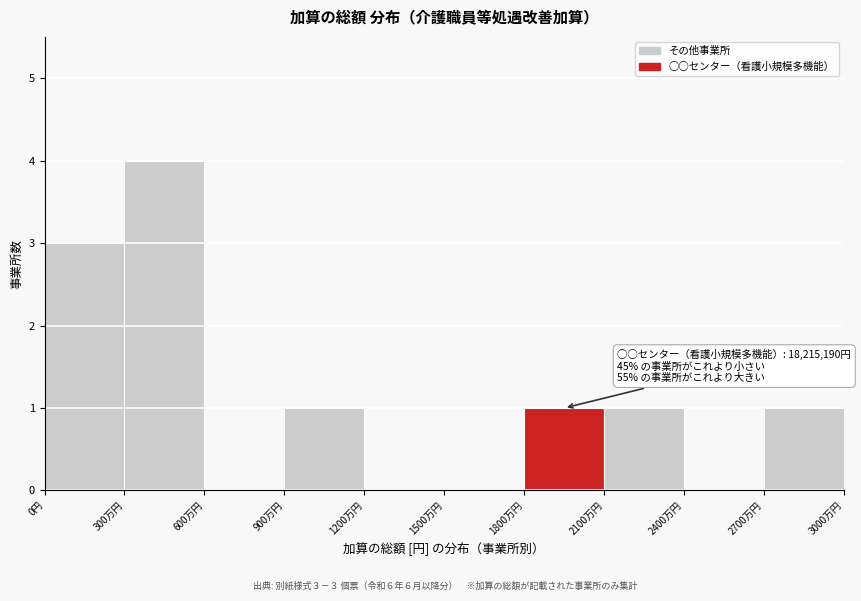

Reading right to left, list all the values displayed in this chart.

2700万円=1	2400万円=0	2100万円=1	1800万円=1	1500万円=0	1200万円=0	900万円=1	600万円=0	300万円=4	0円=3